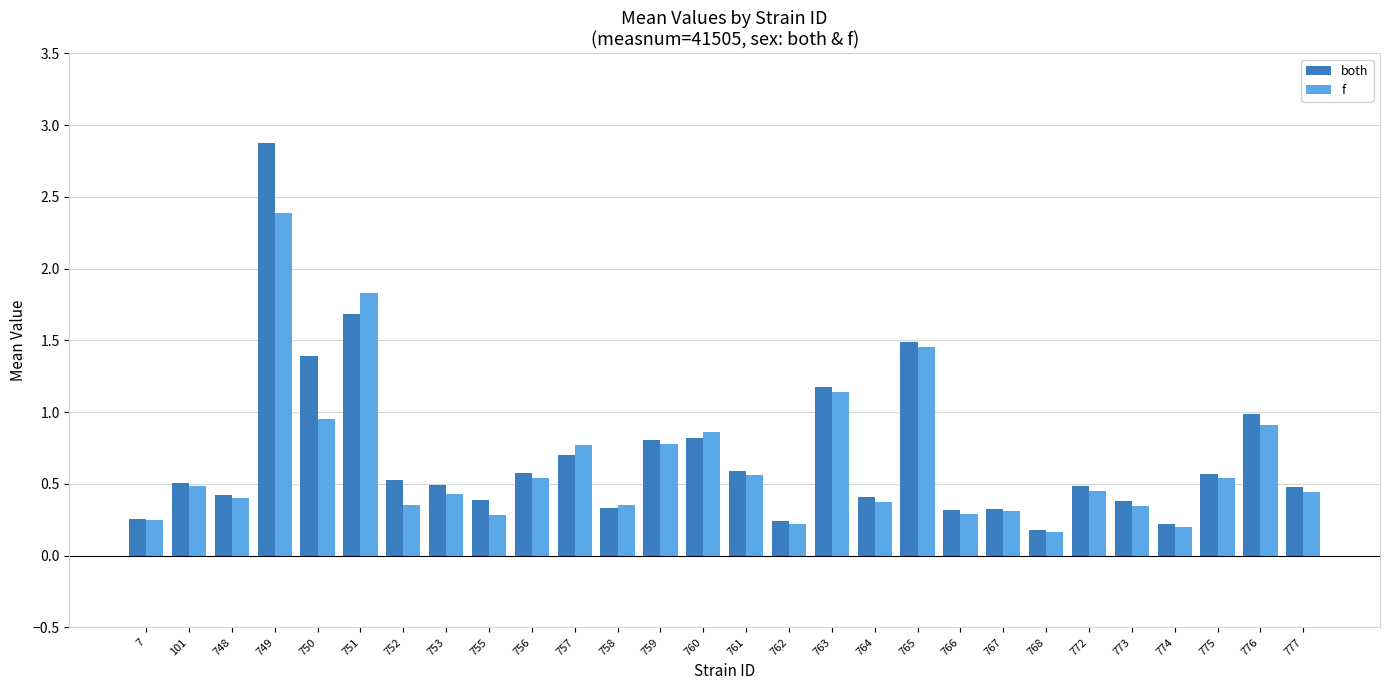

Which category has the highest value across all series?

749